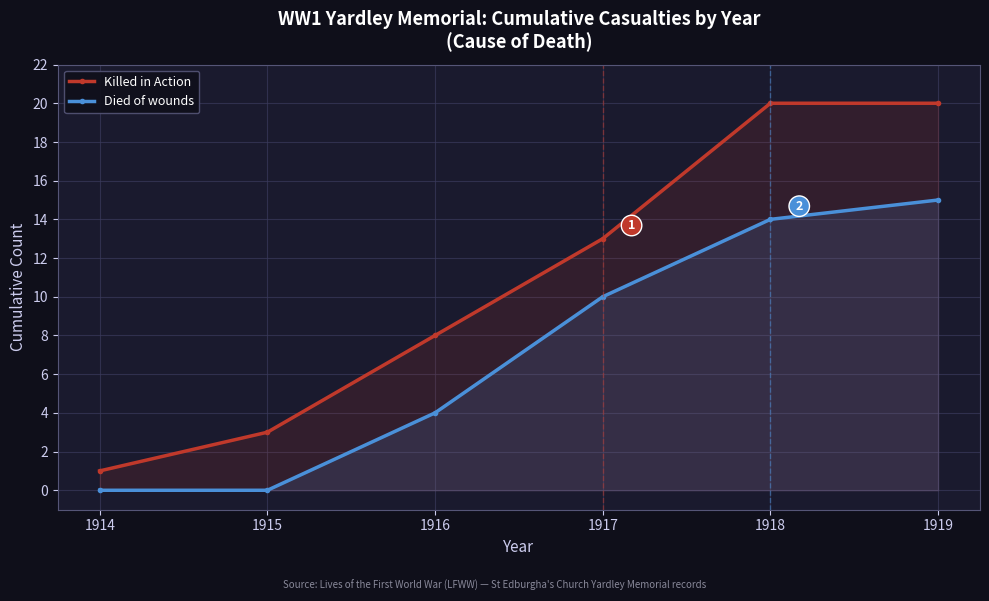

True or false: Died of wounds and Killed in Action cross at least once.

False